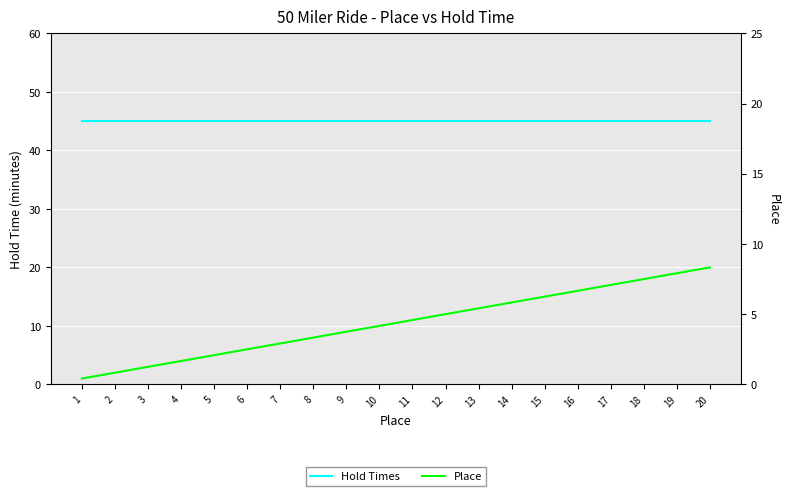

Is it true that Place equals 3 at 2?

False